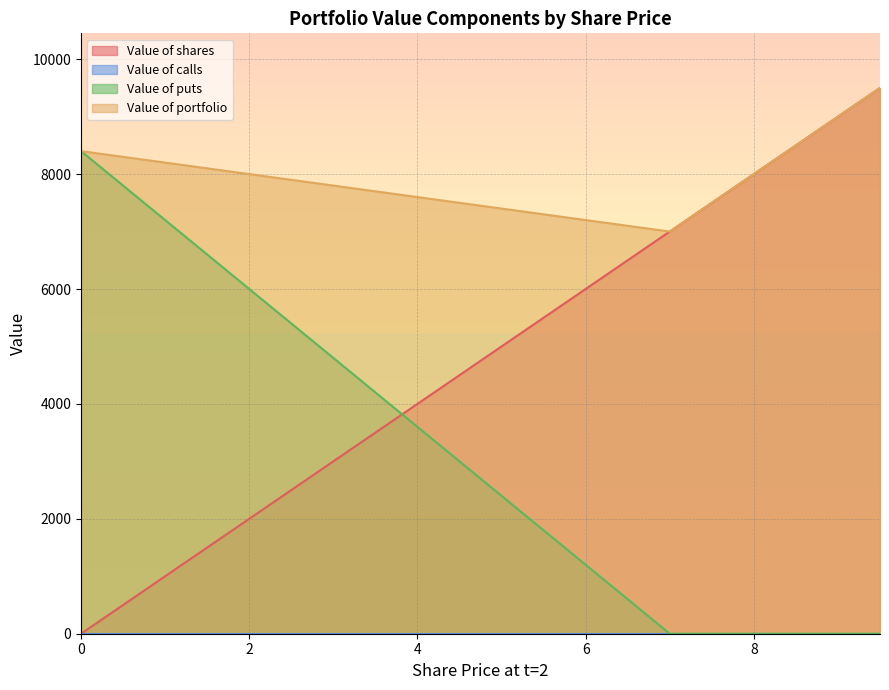

True or false: Value of puts and Value of shares cross at least once.

True